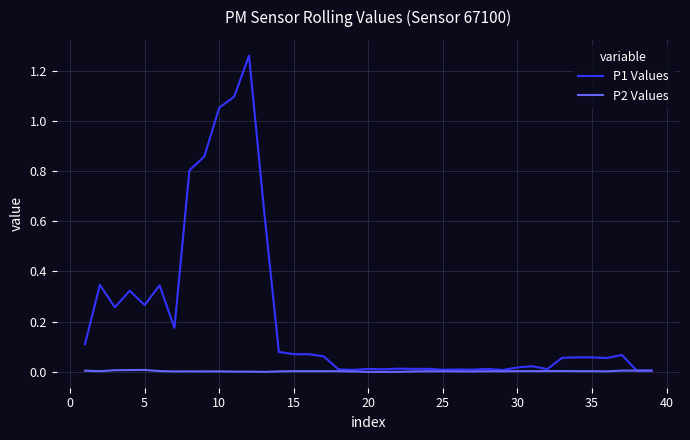

In P2 Values, how many points are lower than both neighbors (excluding endpoints)?

6